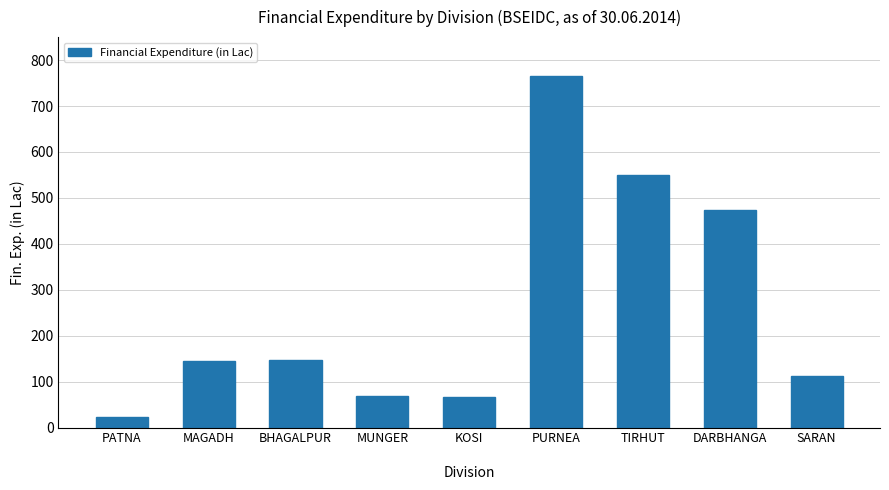

Where does the data first go above 145?

MAGADH